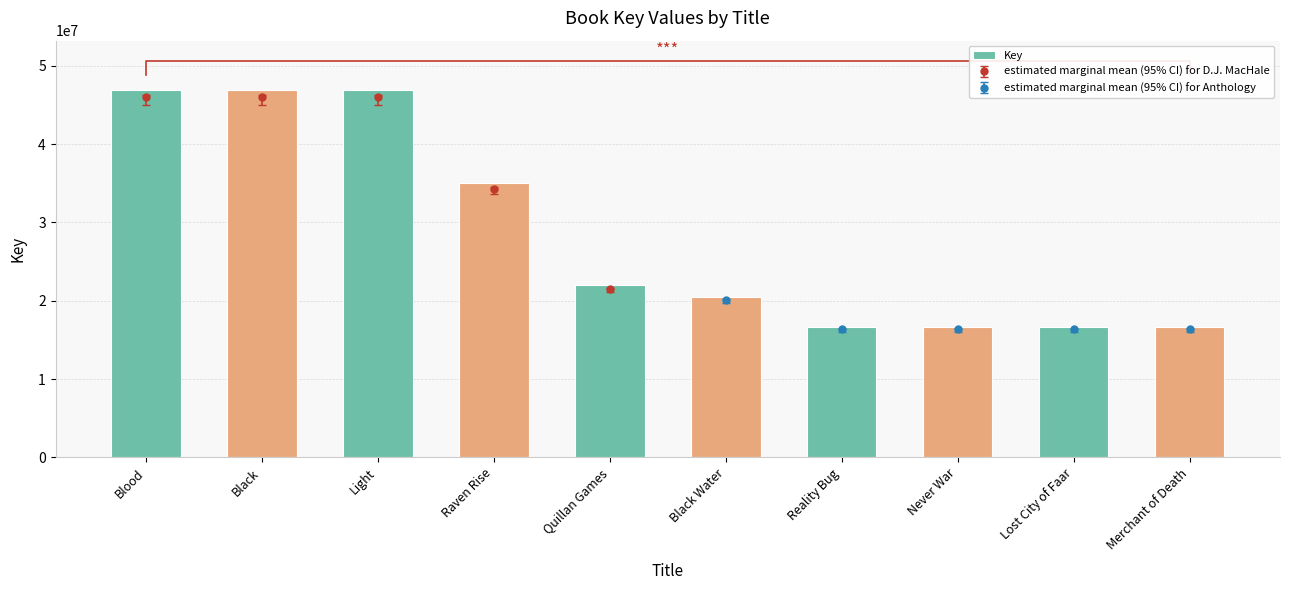

How many values exceed 21987940?

4